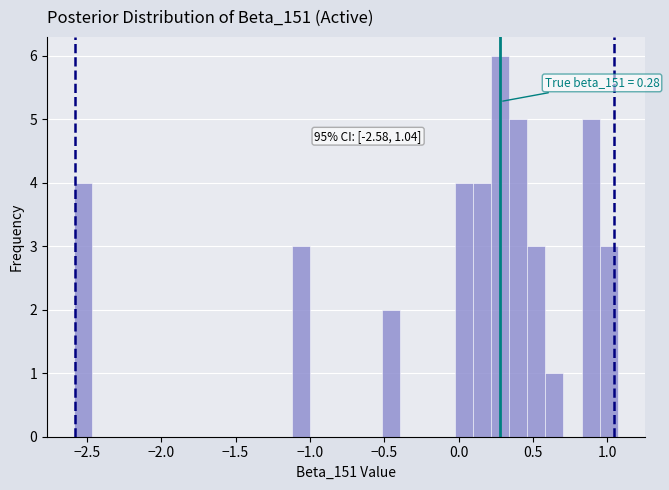

Read against the x-axis, roughly where is the centre of the tallest bar?

0.30